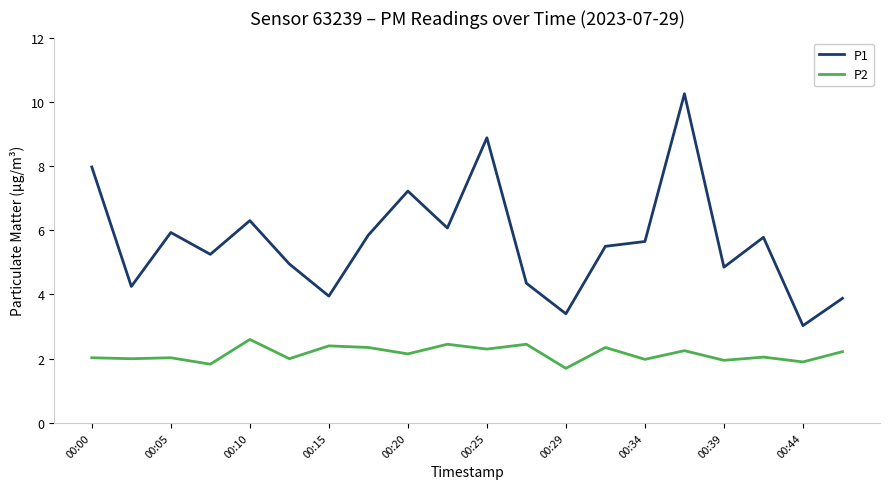

In P2, how many points are lower than both neighbors (excluding endpoints)?

9